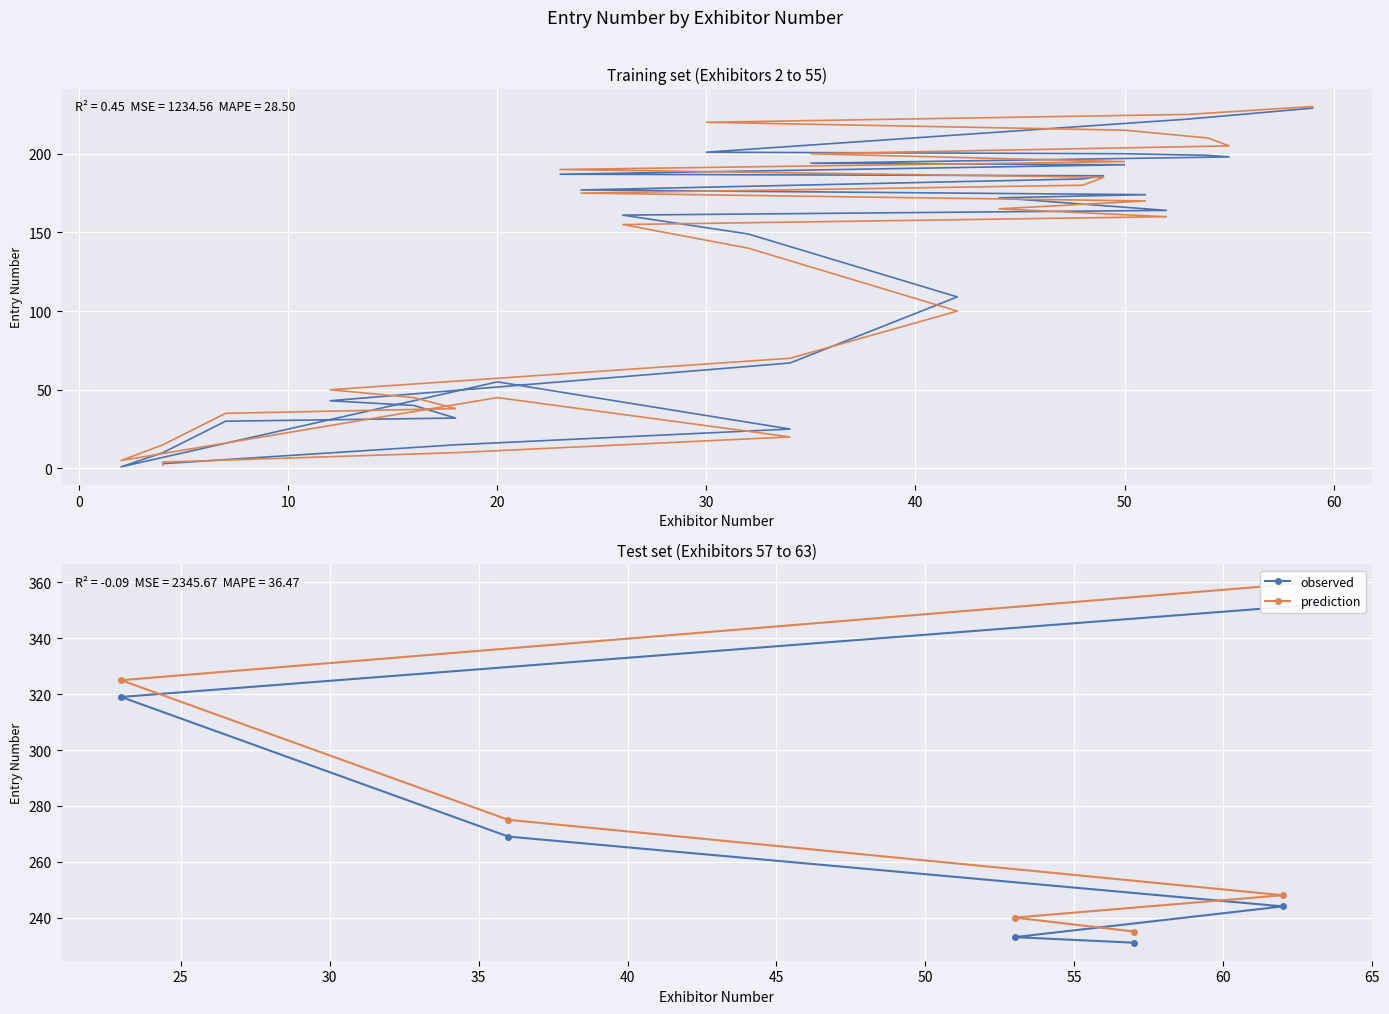

What is the maximum value shown in the chart?

360